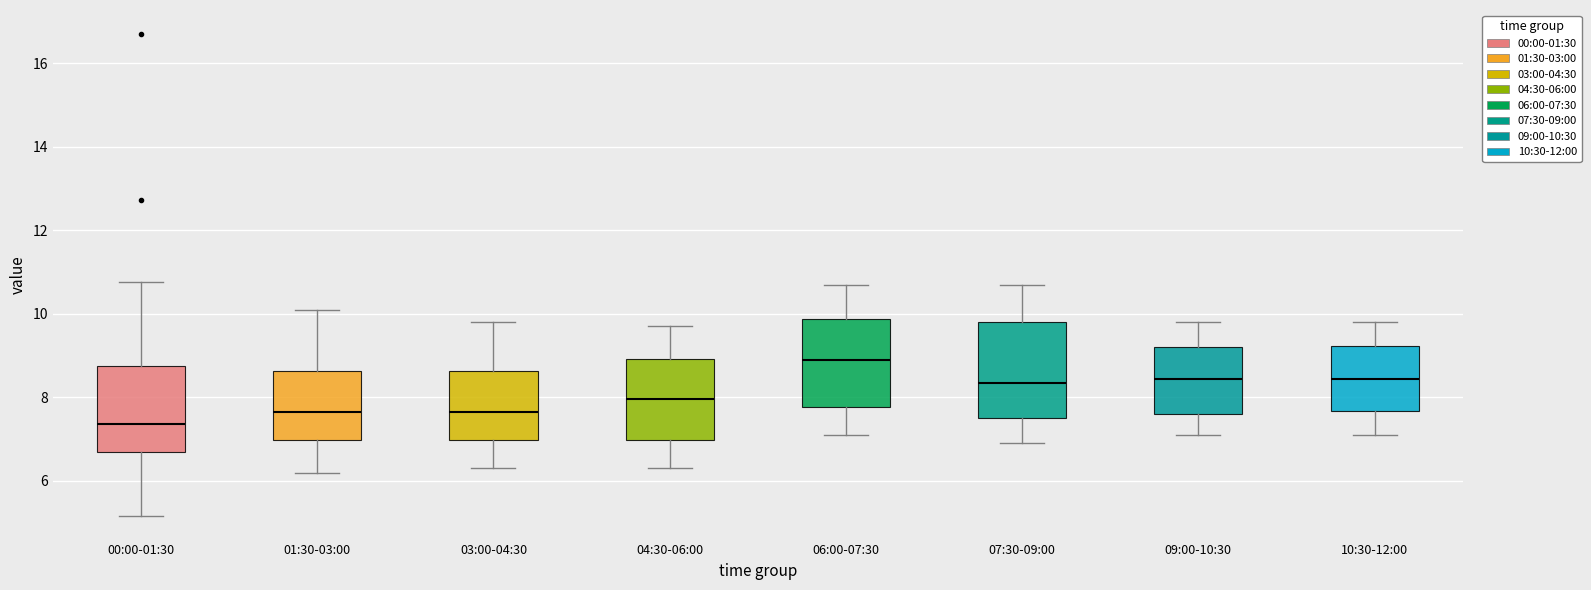

Reading left to right, read every box against the y-axis: the position of its median line, the range the box covers, and the ends of its whiskers. The values are not printed on the chart, so give them approximately, as read against the axis.

00:00-01:30: median 7.4, box 6.6 to 8.8, whiskers 5.2 to 10.8
01:30-03:00: median 7.6, box 7.0 to 8.6, whiskers 6.2 to 10.2
03:00-04:30: median 7.6, box 7.0 to 8.6, whiskers 6.4 to 9.8
04:30-06:00: median 8.0, box 7.0 to 9.0, whiskers 6.4 to 9.8
06:00-07:30: median 9.0, box 7.8 to 9.8, whiskers 7.2 to 10.8
07:30-09:00: median 8.4, box 7.6 to 9.8, whiskers 7.0 to 10.8
09:00-10:30: median 8.4, box 7.6 to 9.2, whiskers 7.2 to 9.8
10:30-12:00: median 8.4, box 7.6 to 9.2, whiskers 7.2 to 9.8